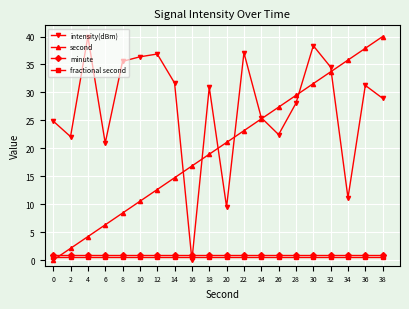

At how many categories does at least one series exceed 33?

10